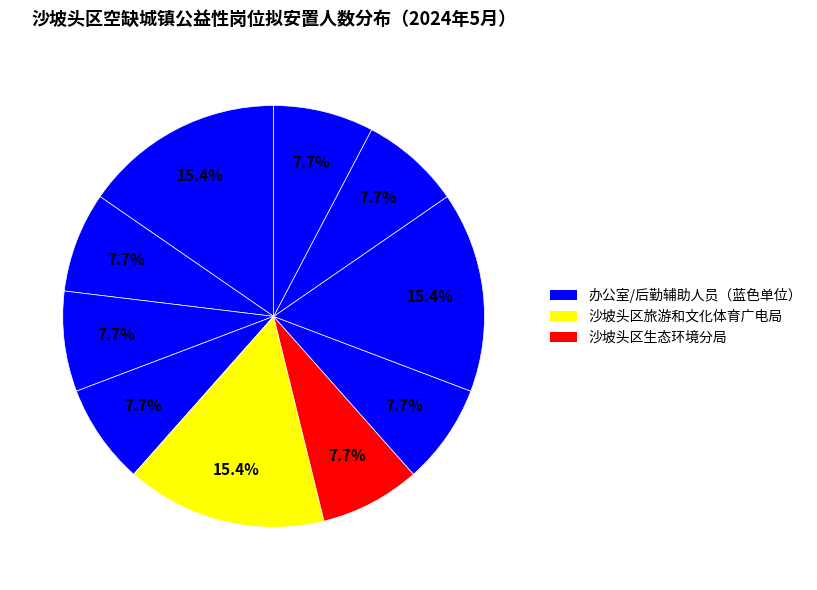

How many segments does this pie chart have?

10